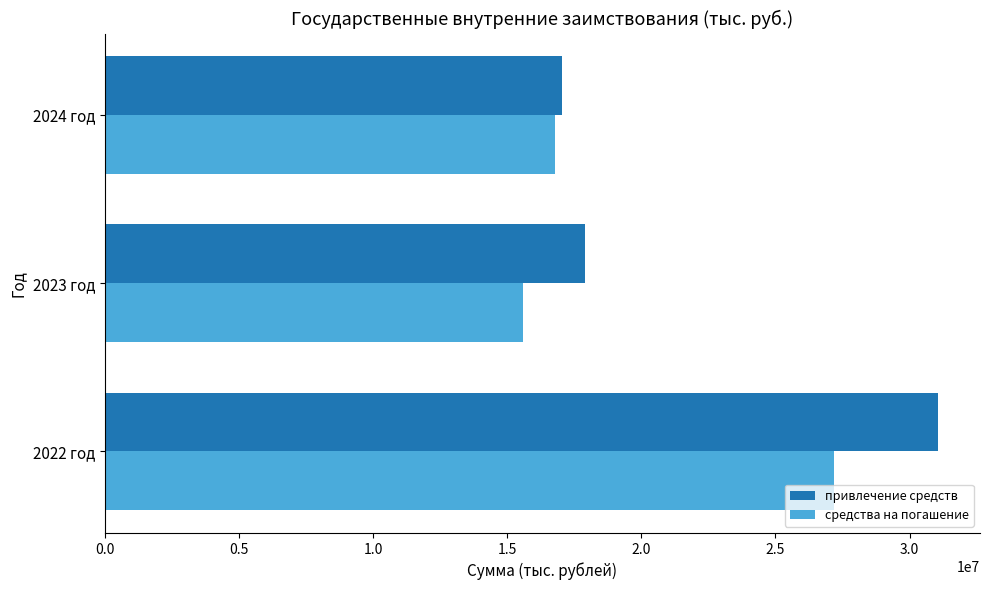

What is the sum of the средства на погашение values at 2022 год and 2023 год?

42759282.2